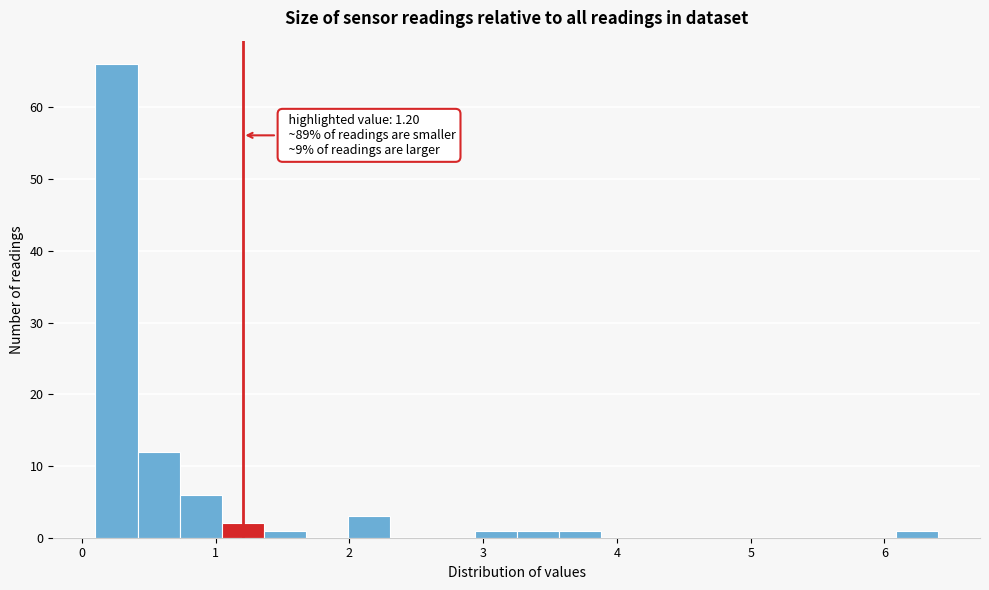

Around what value on the x-axis is the tallest bar? Give the approximate position of its centre, as read against the axis.

0.3